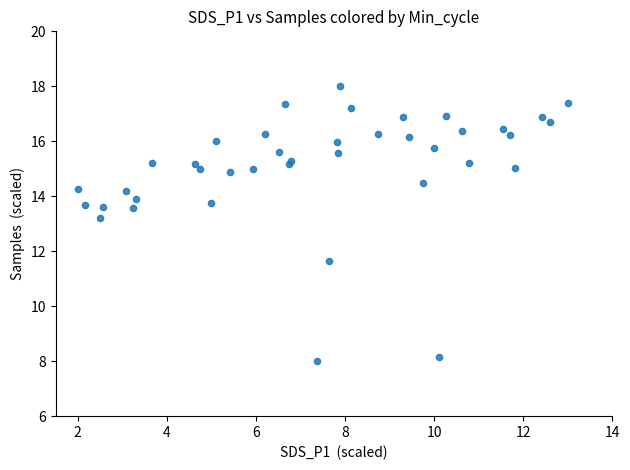

What Y value in the scatter plot is closest to 13?

13.2